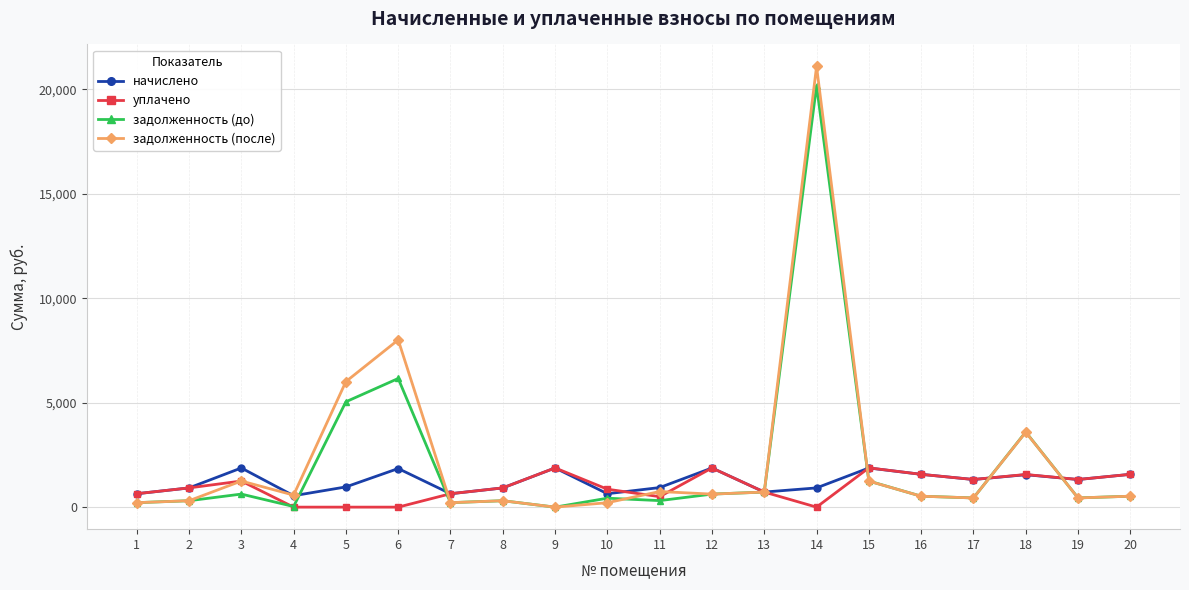

List the series in order of their overall mean, lowest first.

уплачено, начислено, задолженность (до), задолженность (после)